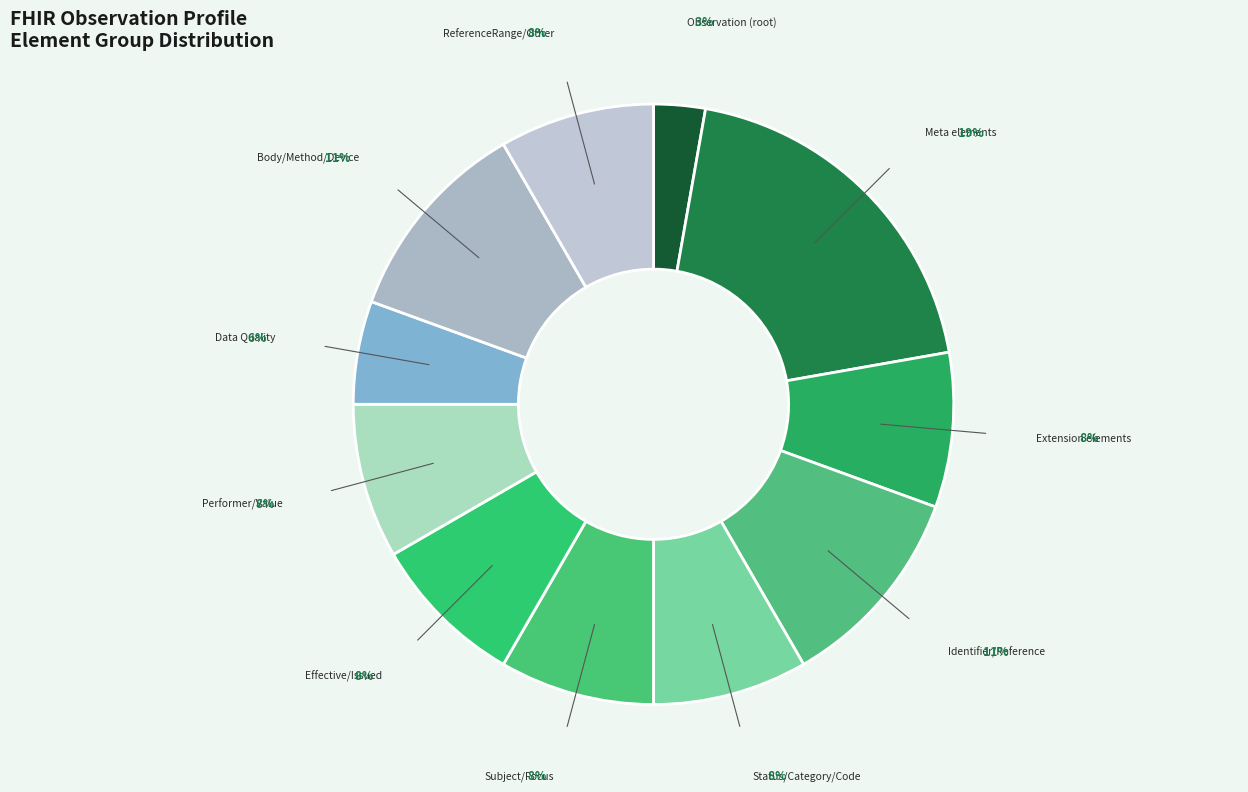

The Extension elements slice represents 8% of the pie. True or false?

True